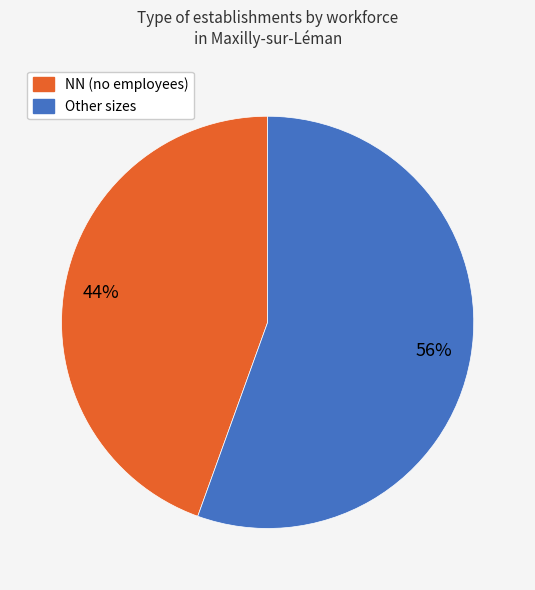

Does any single category account for the majority?

Yes